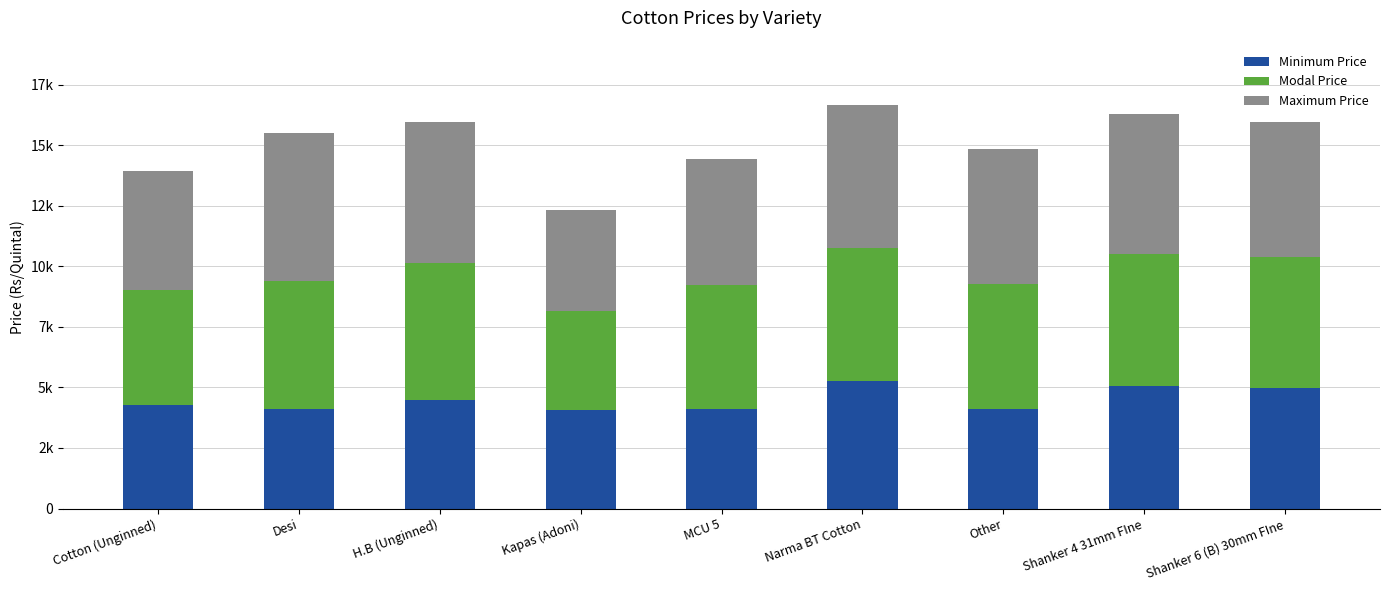

What is the label of the 8th bar from the right?

Desi